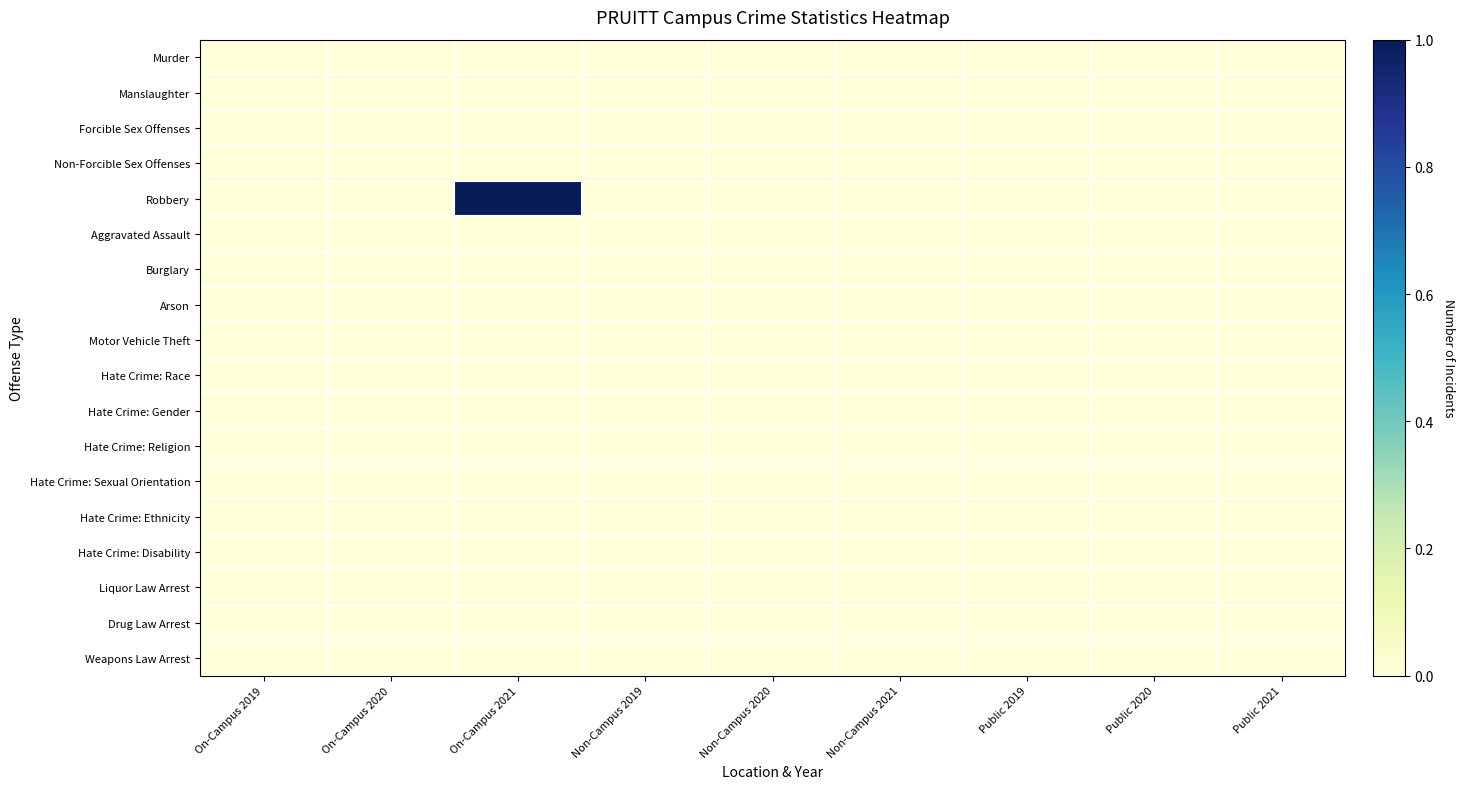

At how many categories does at least one series exceed 0?

1